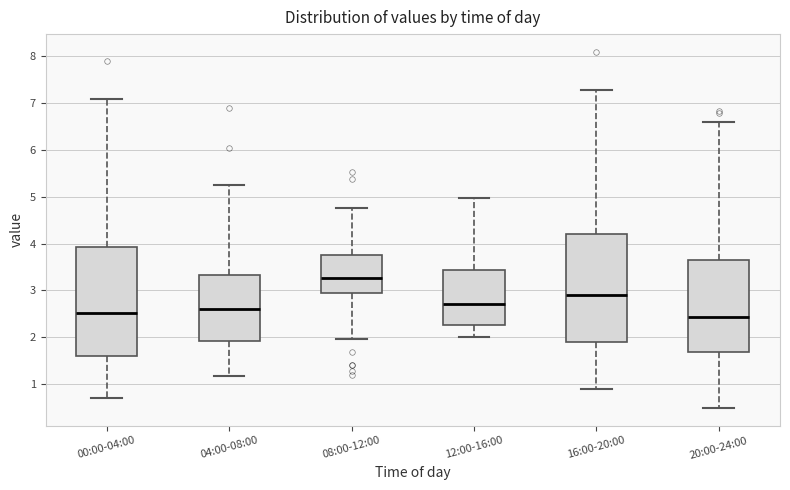

Reading left to right, transcribe this box plot: for each box, give where its median line is, the range the box spans, and where its two whiskers end, as read against the y-axis. The values are not printed on the chart, so give them approximately, as read against the axis.

00:00-04:00: median 2.5, box 1.6 to 3.9, whiskers 0.7 to 7.1
04:00-08:00: median 2.6, box 1.9 to 3.3, whiskers 1.2 to 5.3
08:00-12:00: median 3.3, box 2.9 to 3.8, whiskers 2.0 to 4.8
12:00-16:00: median 2.7, box 2.3 to 3.4, whiskers 2.0 to 5.0
16:00-20:00: median 2.9, box 1.9 to 4.2, whiskers 0.9 to 7.3
20:00-24:00: median 2.4, box 1.7 to 3.6, whiskers 0.5 to 6.6